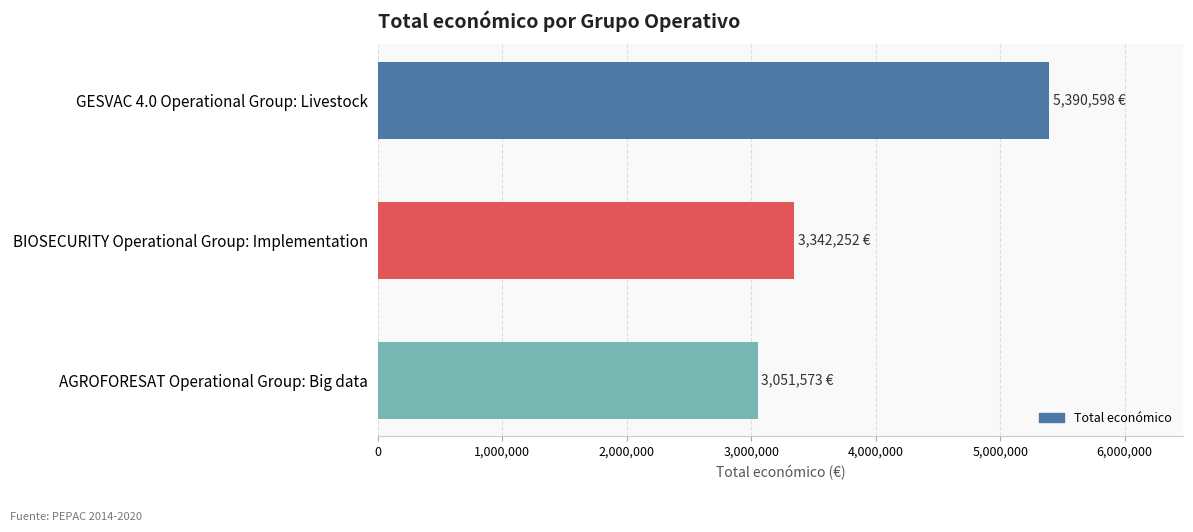

What is the maximum value shown in the chart?

5390598